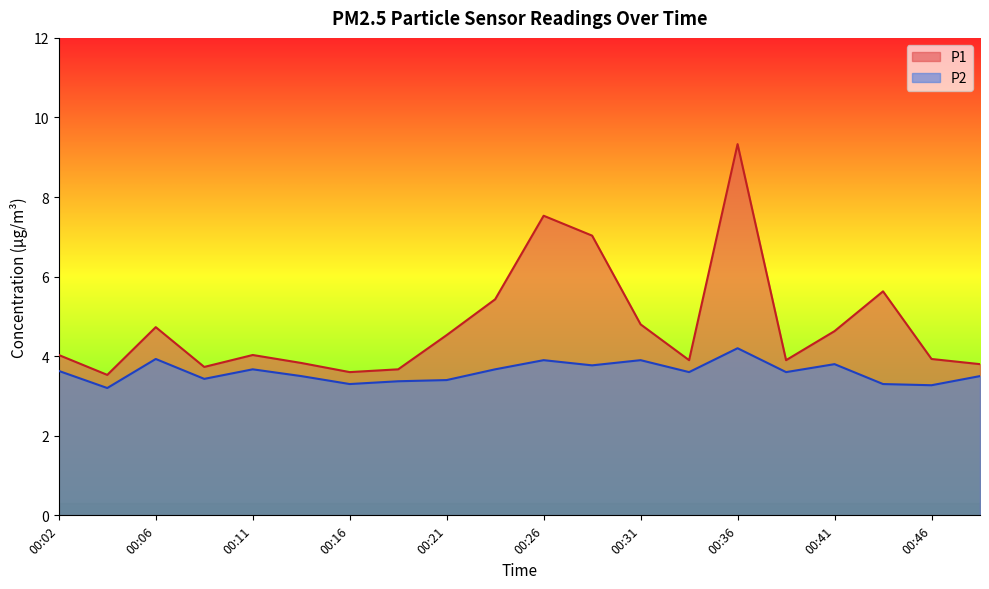

Count the number of data series in this chart.

2